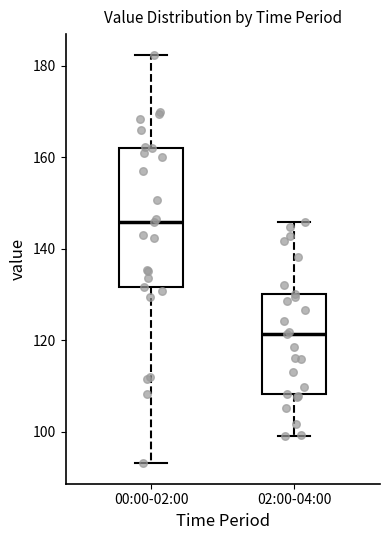

Comparing the boxes themselves (not the whiskers), which one is the tallest?

00:00-02:00